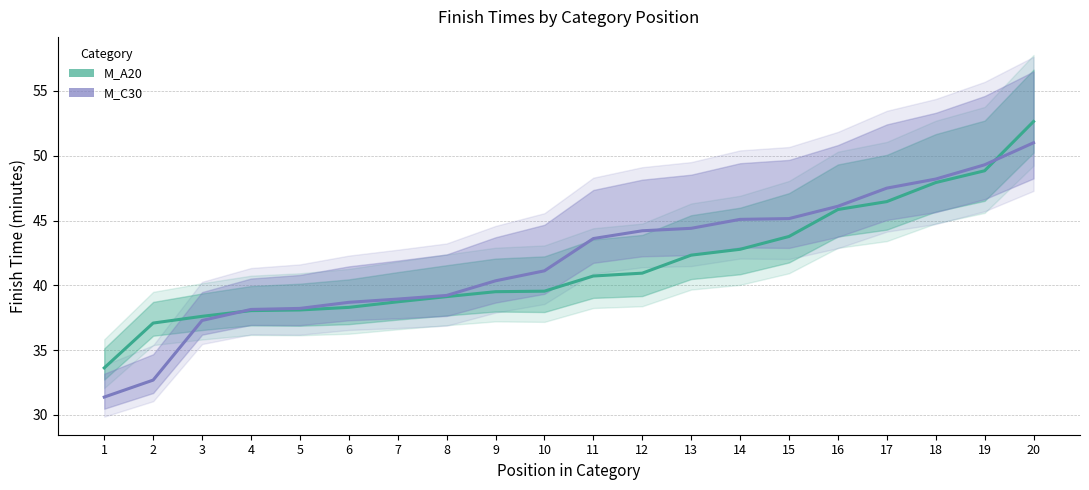

What is the spread (max minus min) of values at 15?

1.4